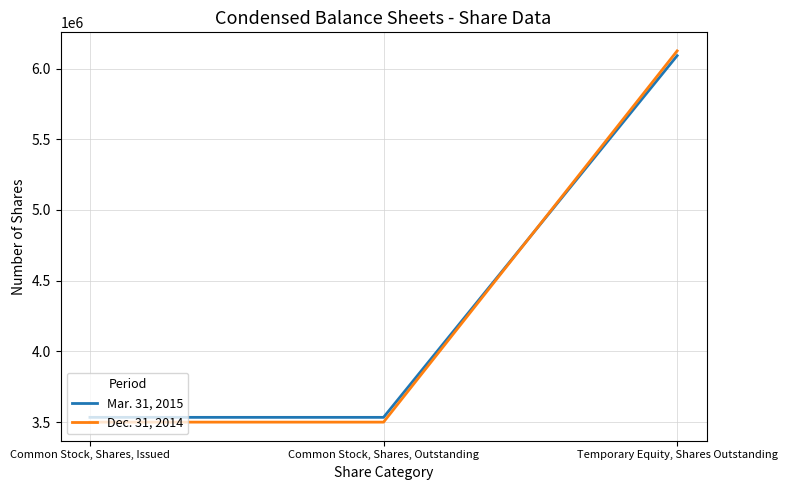

How many distinct data groups are displayed?

2